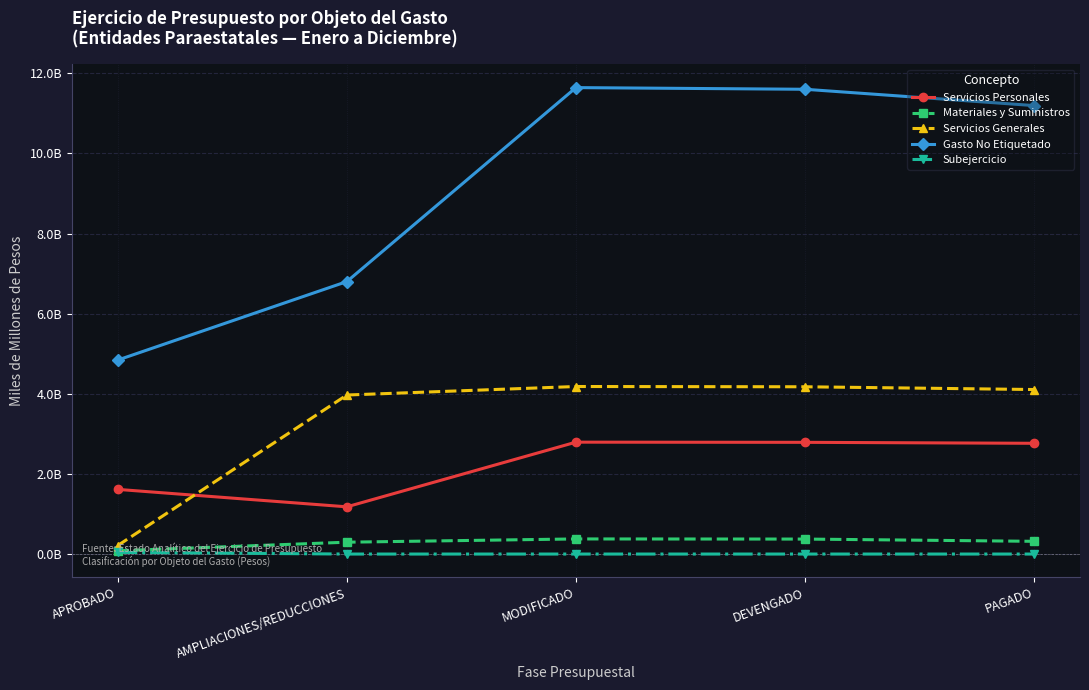

What are all the series names shown in the legend?

Servicios Personales, Materiales y Suministros, Servicios Generales, Gasto No Etiquetado, Subejercicio